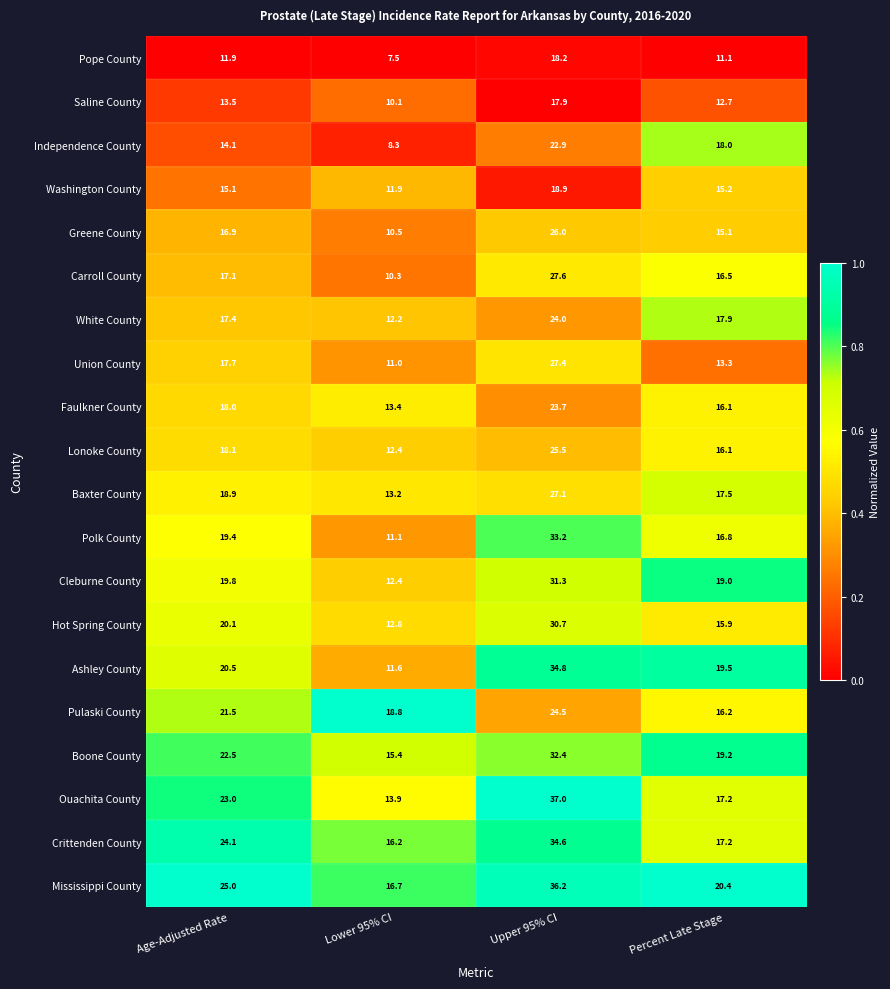

What is the difference between the Cleburne County values at Upper 95% CI and Age-Adjusted Rate?

11.5